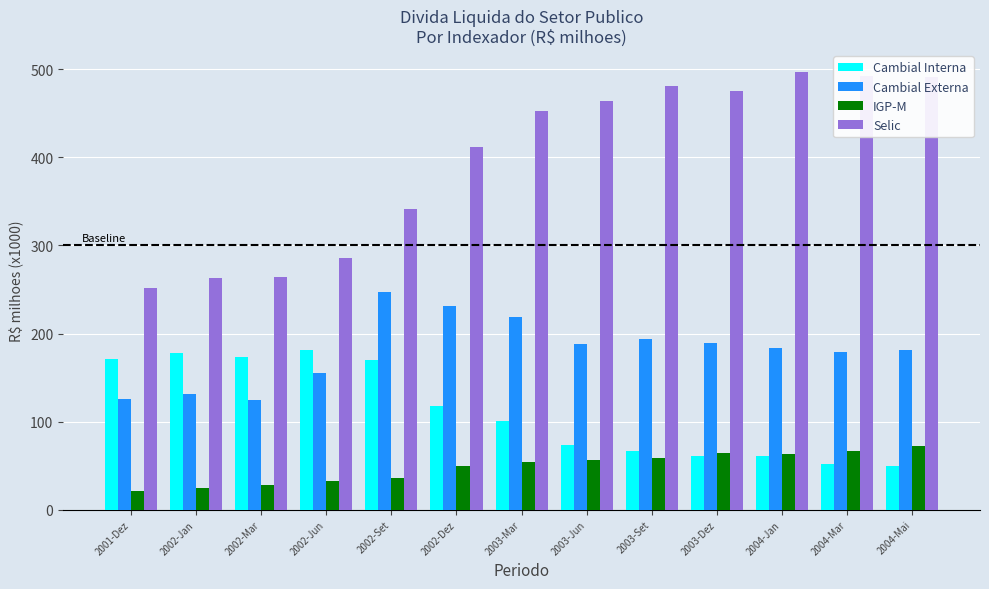

Is the value of Cambial Interna at 2003-Mar greater than the value of Cambial Externa at 2003-Set?

No